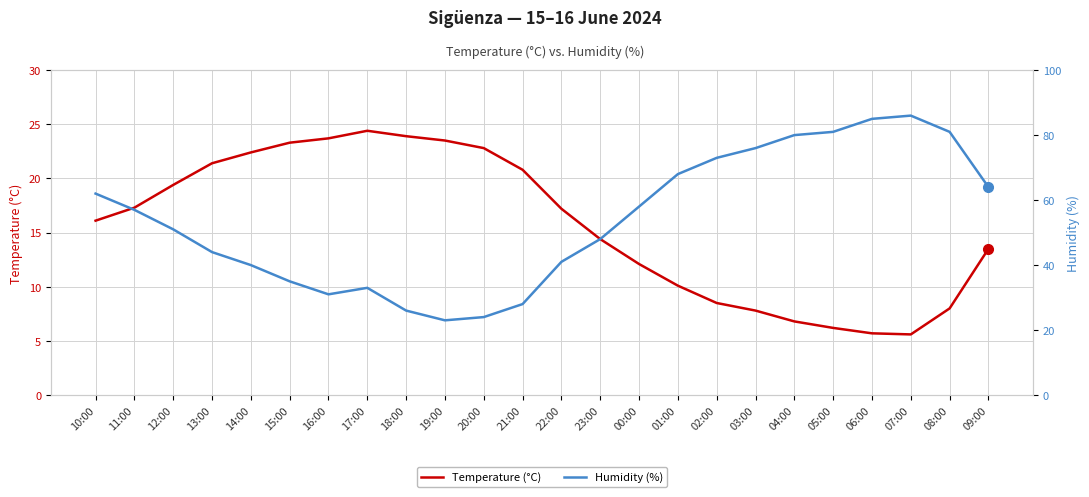

Read the Humidity (%) value at 14:00.

40.0